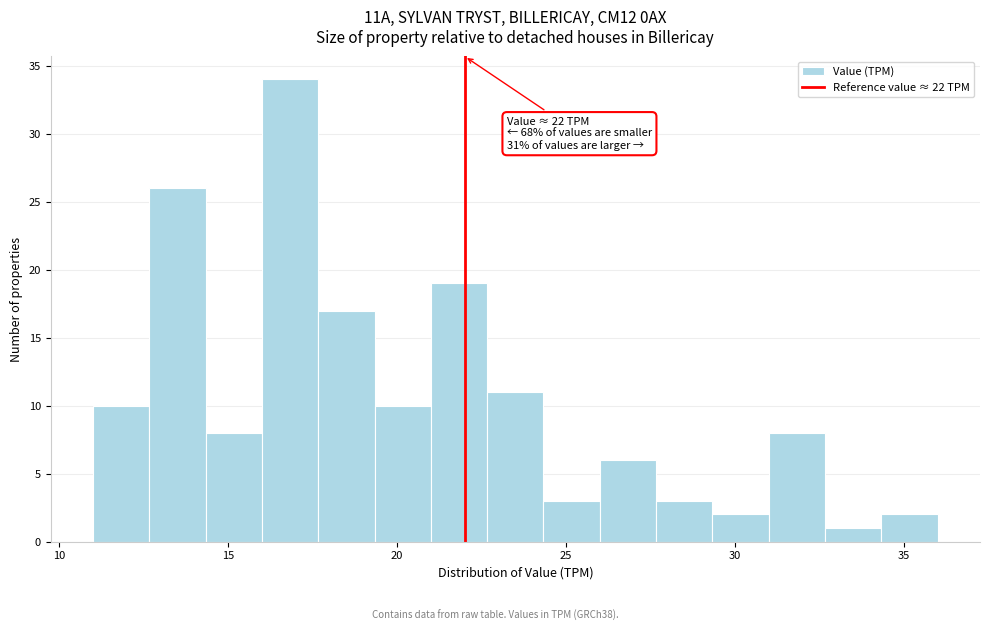

Around what value on the x-axis is the tallest bar? Give the approximate position of its centre, as read against the axis.

17.0